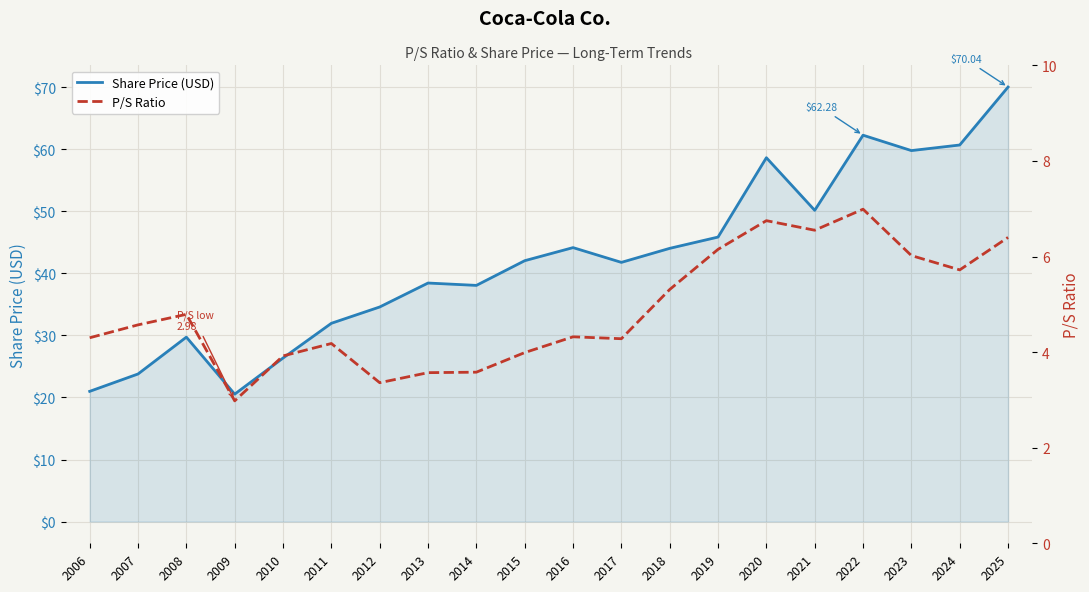

What is the maximum value shown in the chart?

70.0